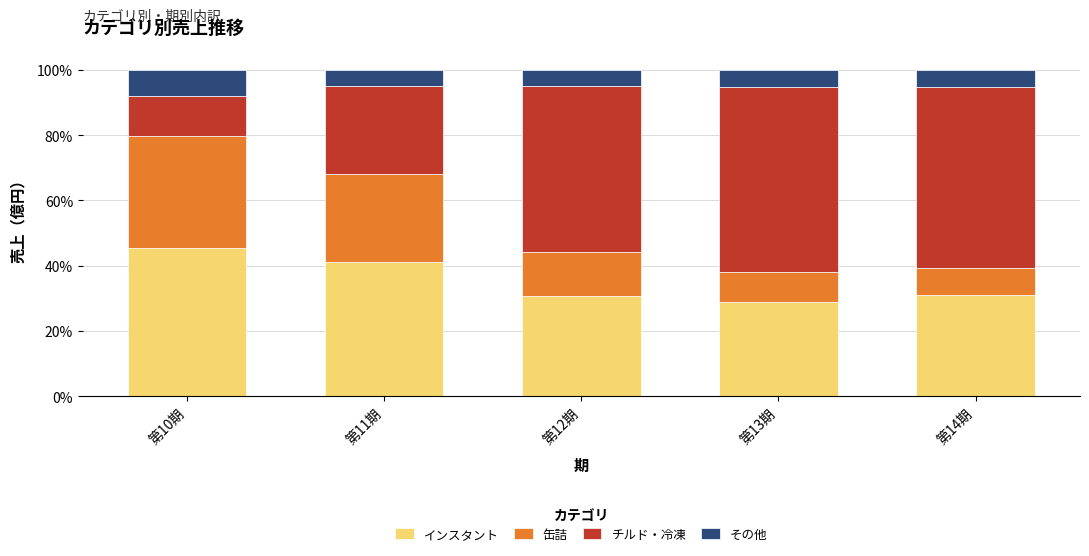

The インスタント series shows 31.1 at 第14期. True or false?

True